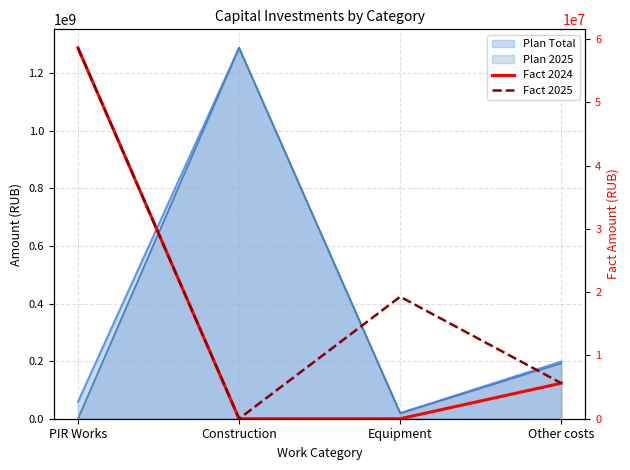

Does the chart display data point markers on the line(s)?

No